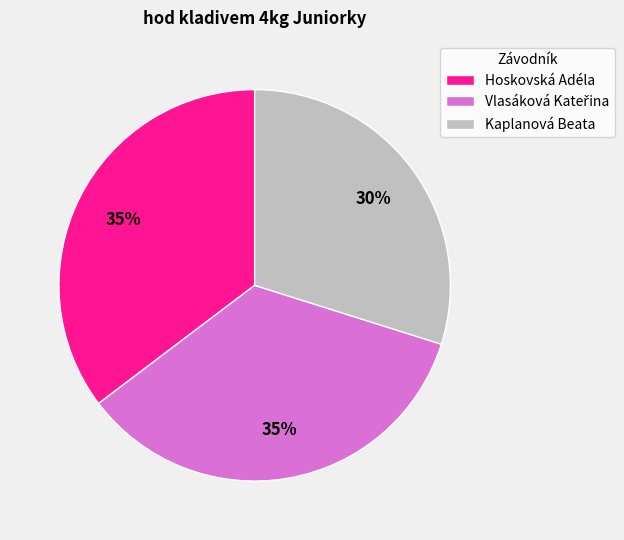

To the nearest percent, what is the difference between the largest and smallest slice percentages?

5%